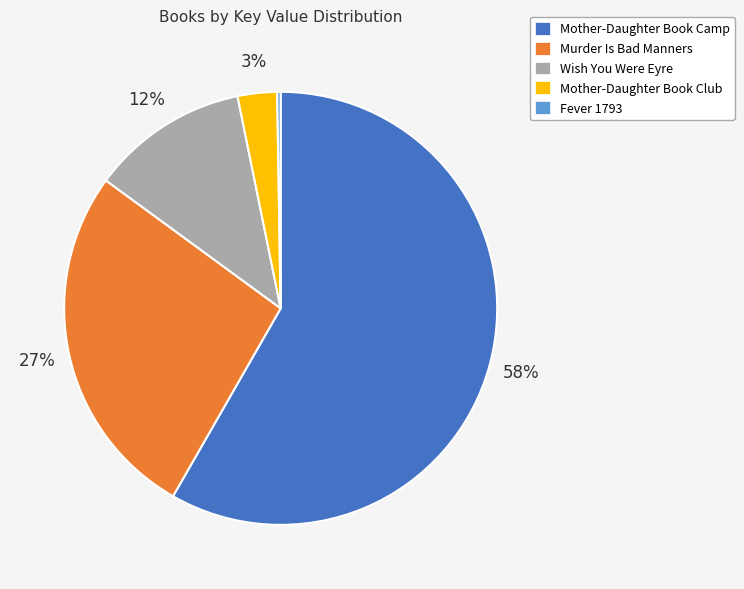

The Wish You Were Eyre slice represents 1% of the pie. True or false?

False